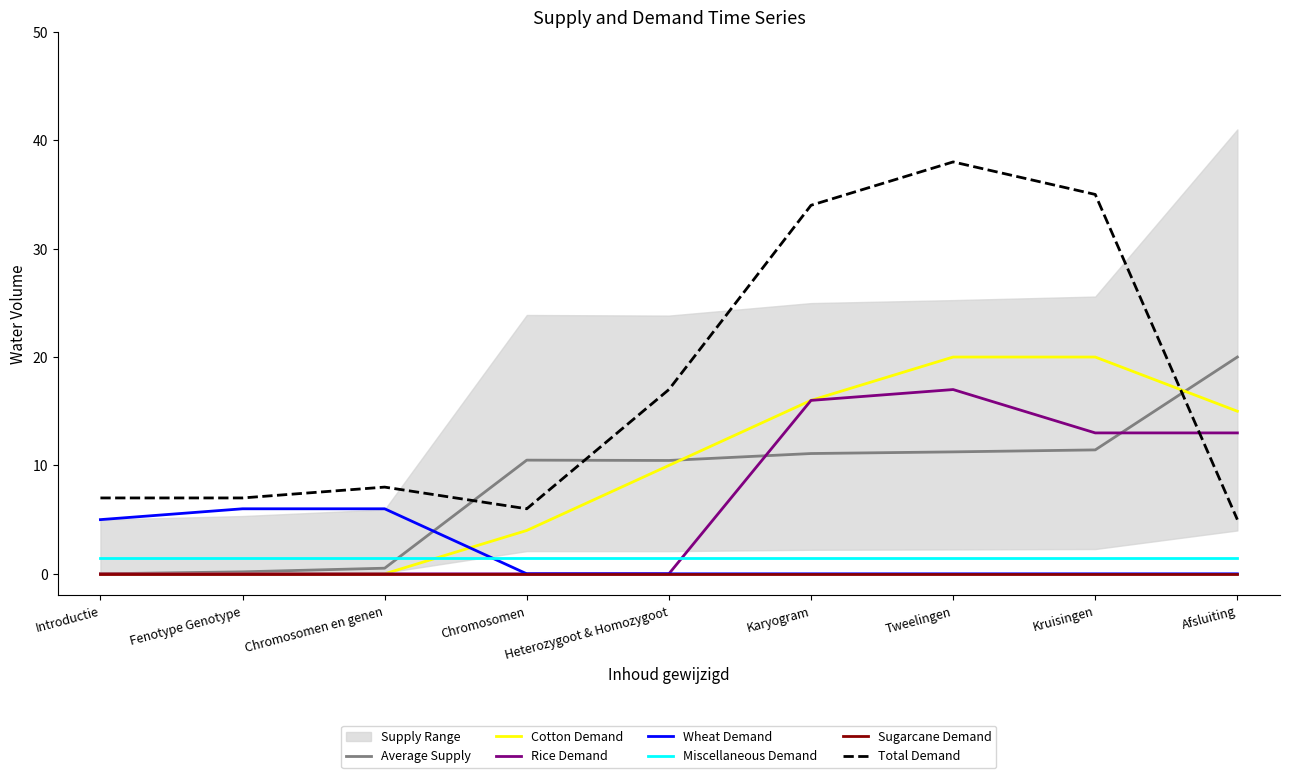

How many interior local peaks (higher than both neighbors) does the data have?

1